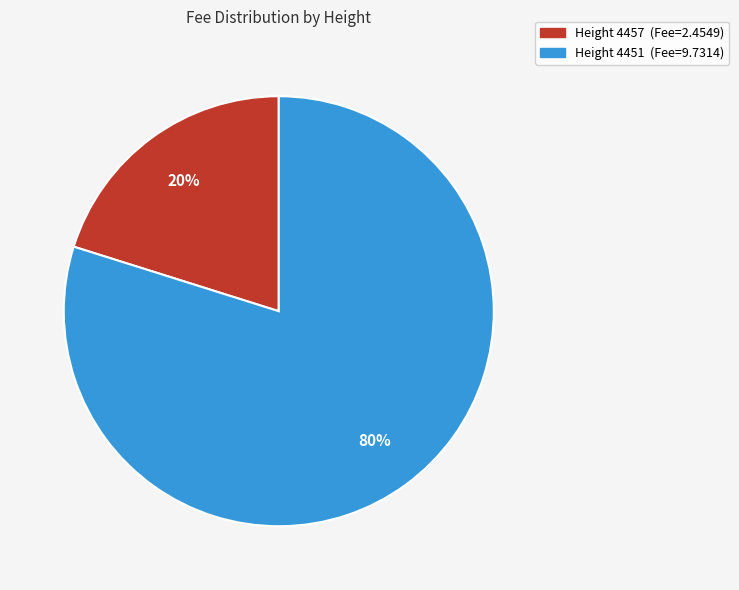

Does any single category account for the majority?

Yes